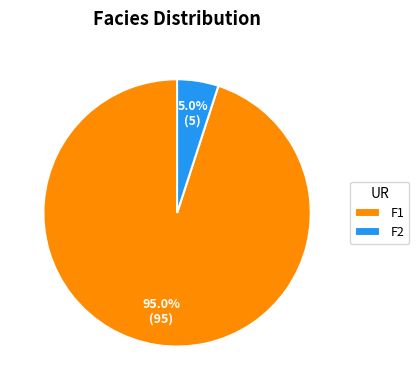

To the nearest percent, what percentage of the pie is F1?

95%